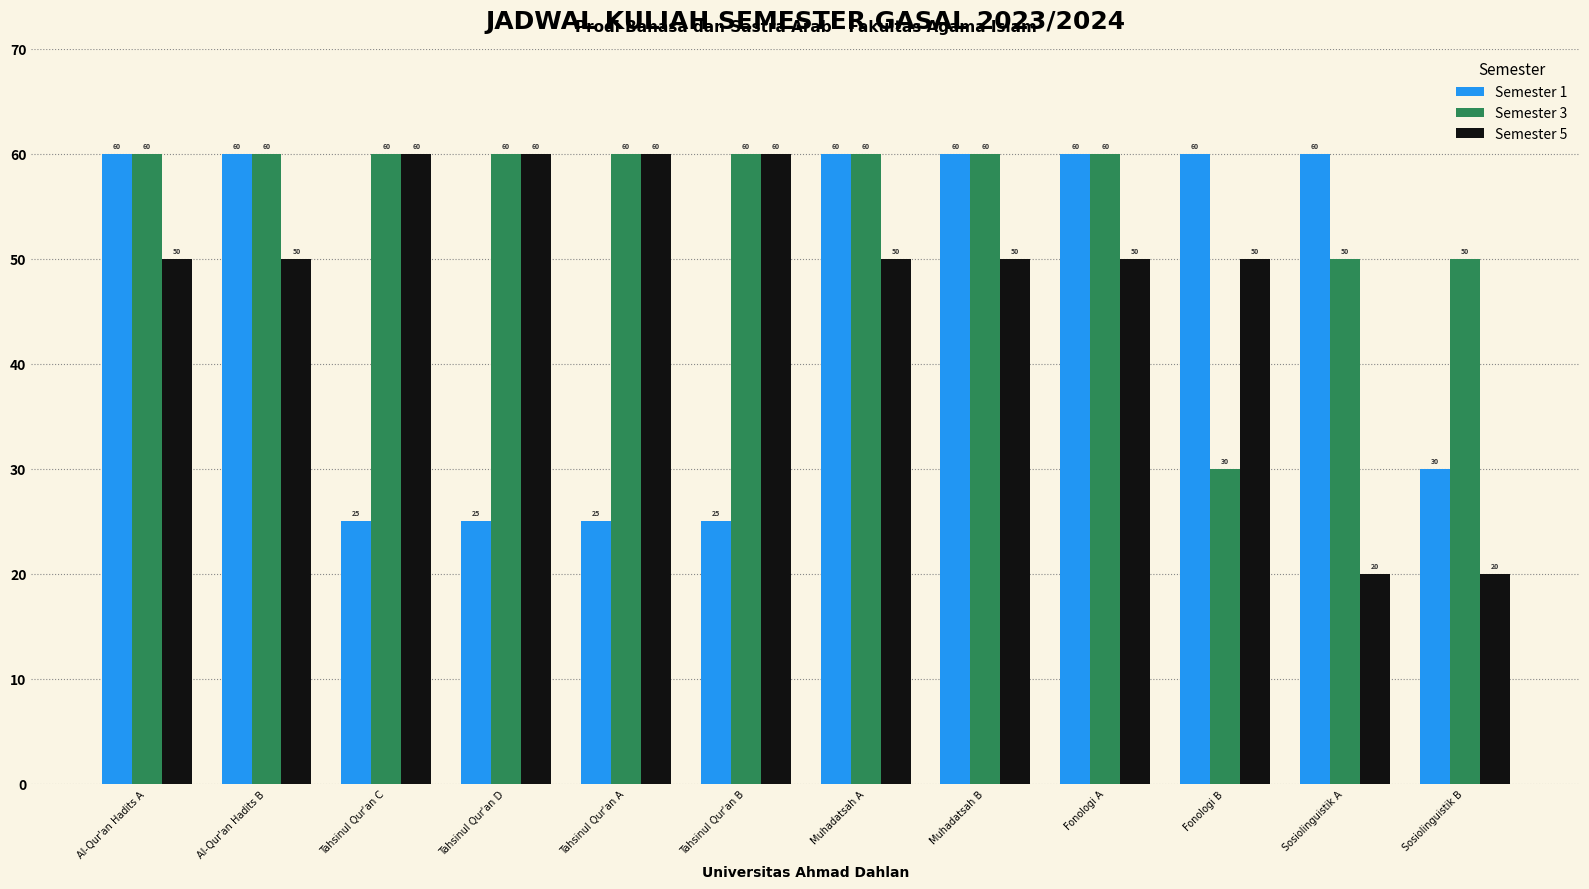

Is it true that Semester 5 equals 22 at Tahsinul Qur'an C?

False